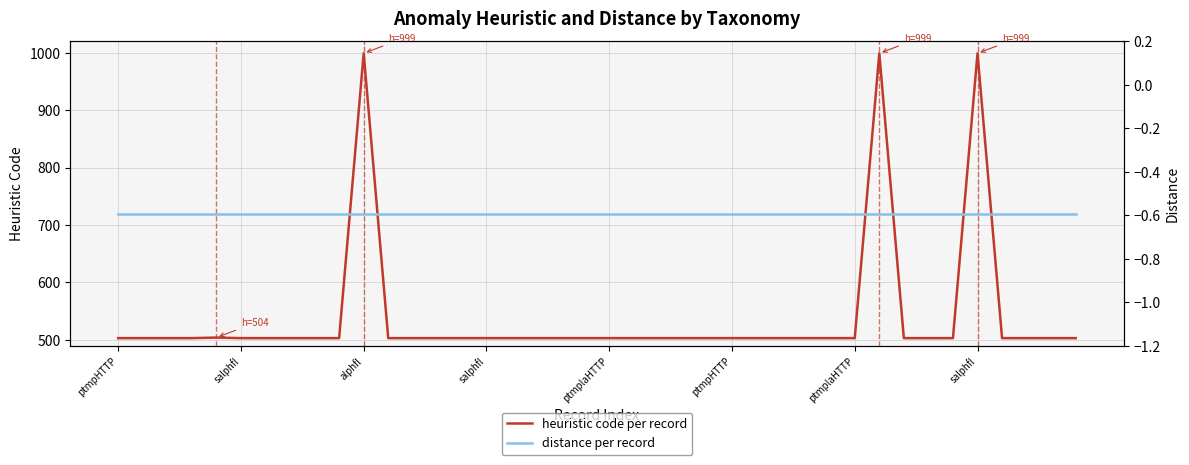

At which label does distance reach its minimum?

ptmpHTTP